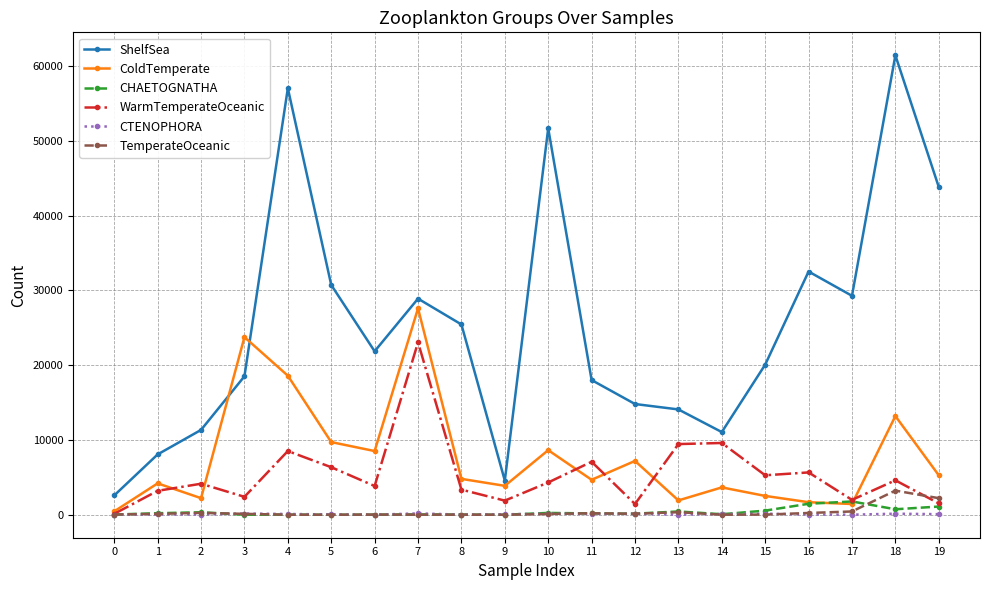

Where is ShelfSea nearest to the value 32018?

16